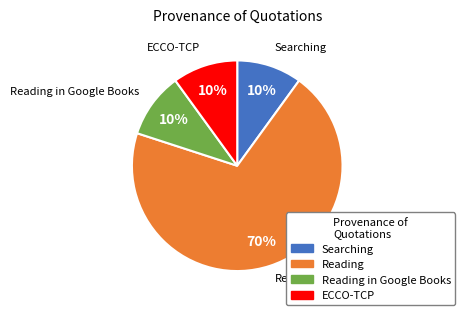

To the nearest percent, what portion does Reading represent?

70%